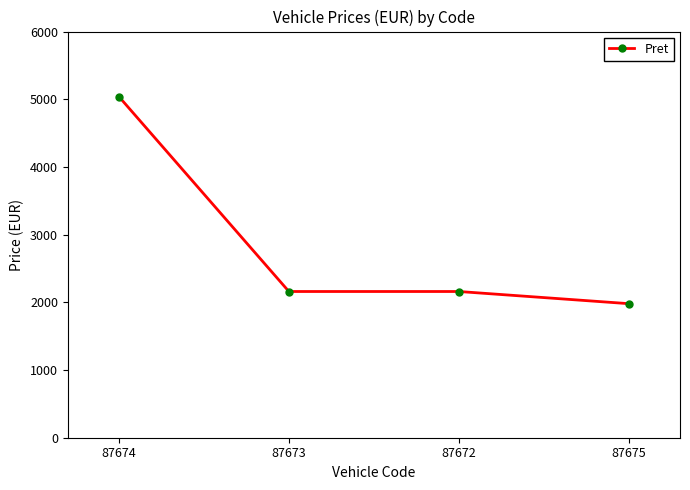

Which category has the highest value across all series?

87674